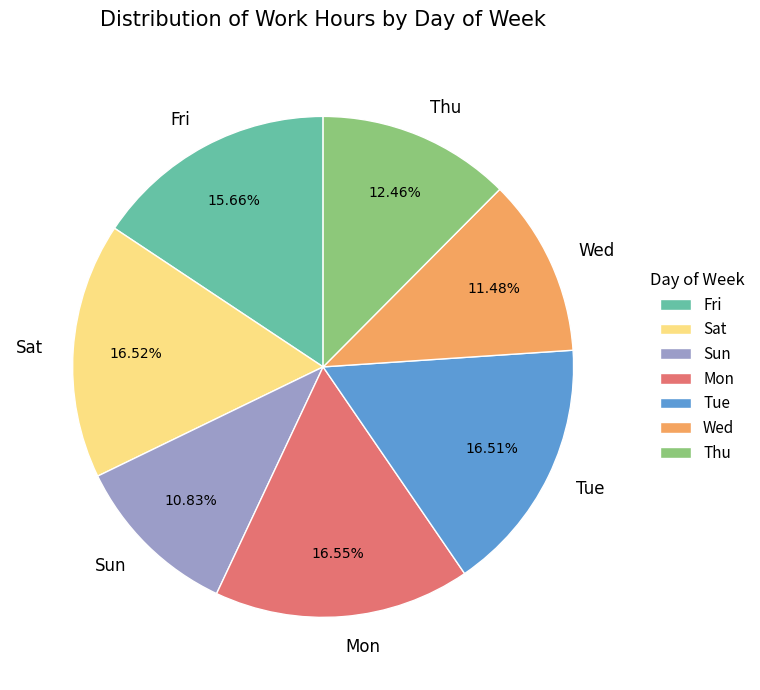

Which slice is the smallest?

Sun